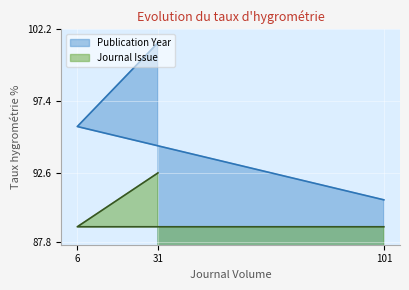

What is the difference between the highest and lowest values at 31?

8.7